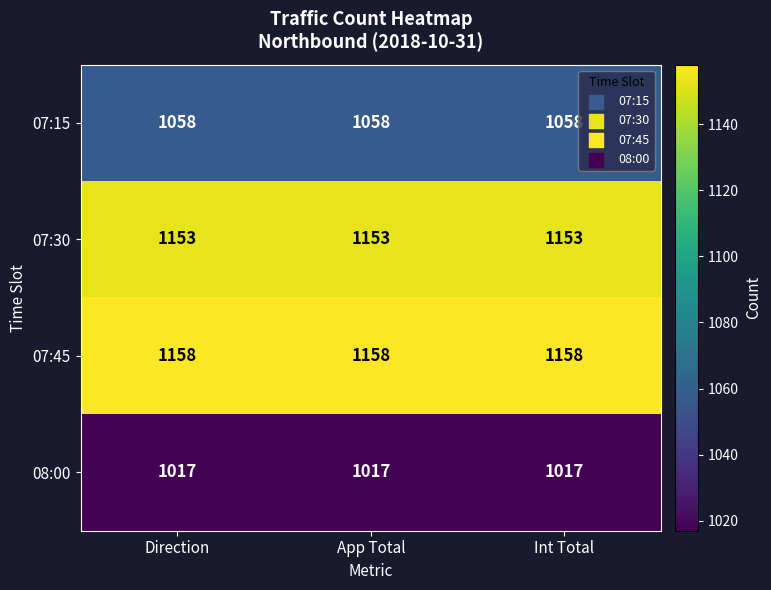

What is the sum of all 07:45 values?

3474